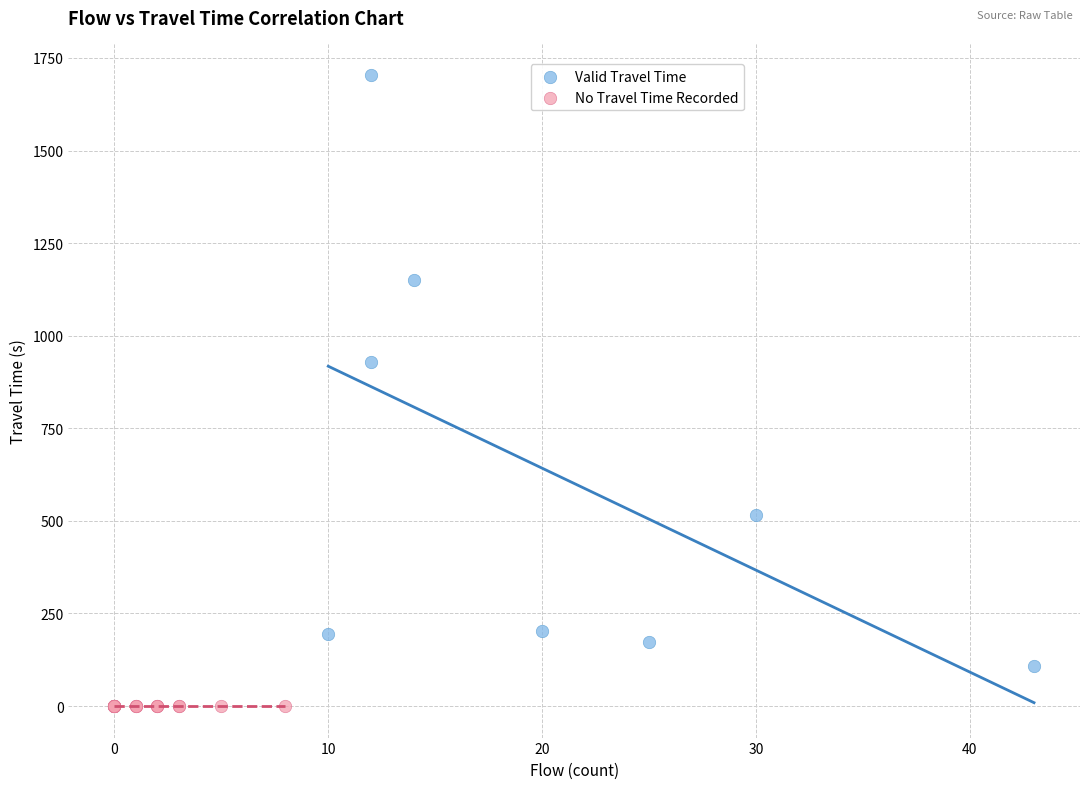

Which series contains the lowest Y value?

No Travel Time Recorded